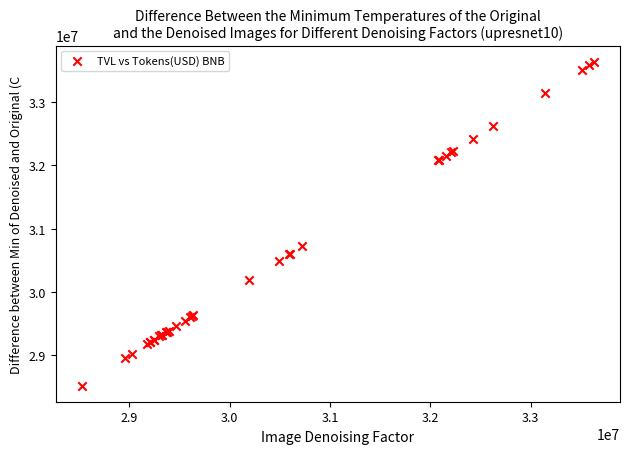

What Y value in the scatter plot is closest to 31079944?

30725451.3